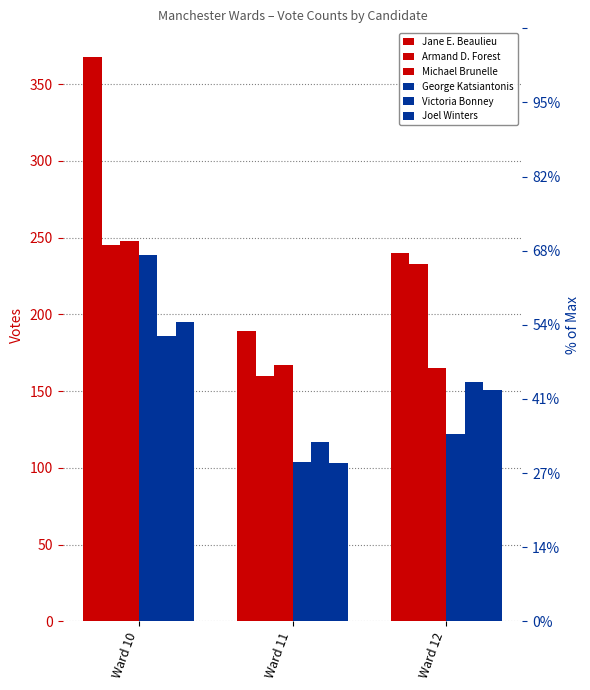

Count the Victoria Bonney values in the range 117 to 186.

3